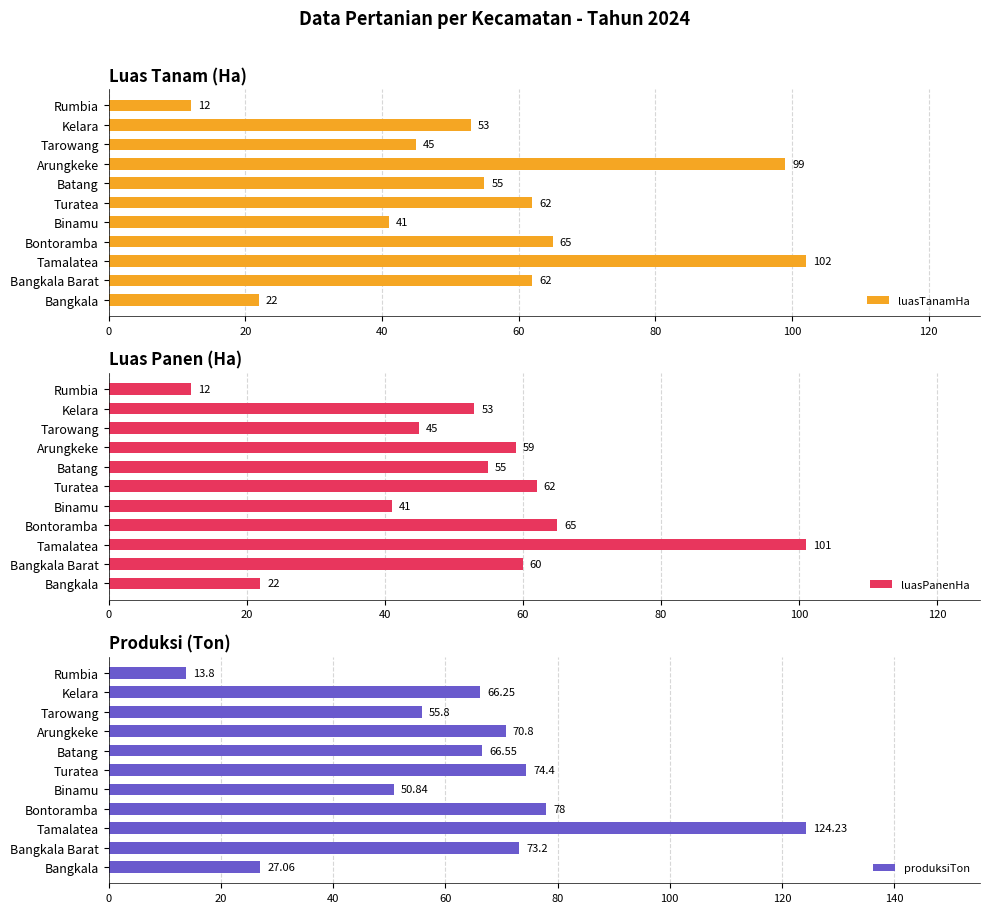

Which series has the widest spread of values?

produksiTon